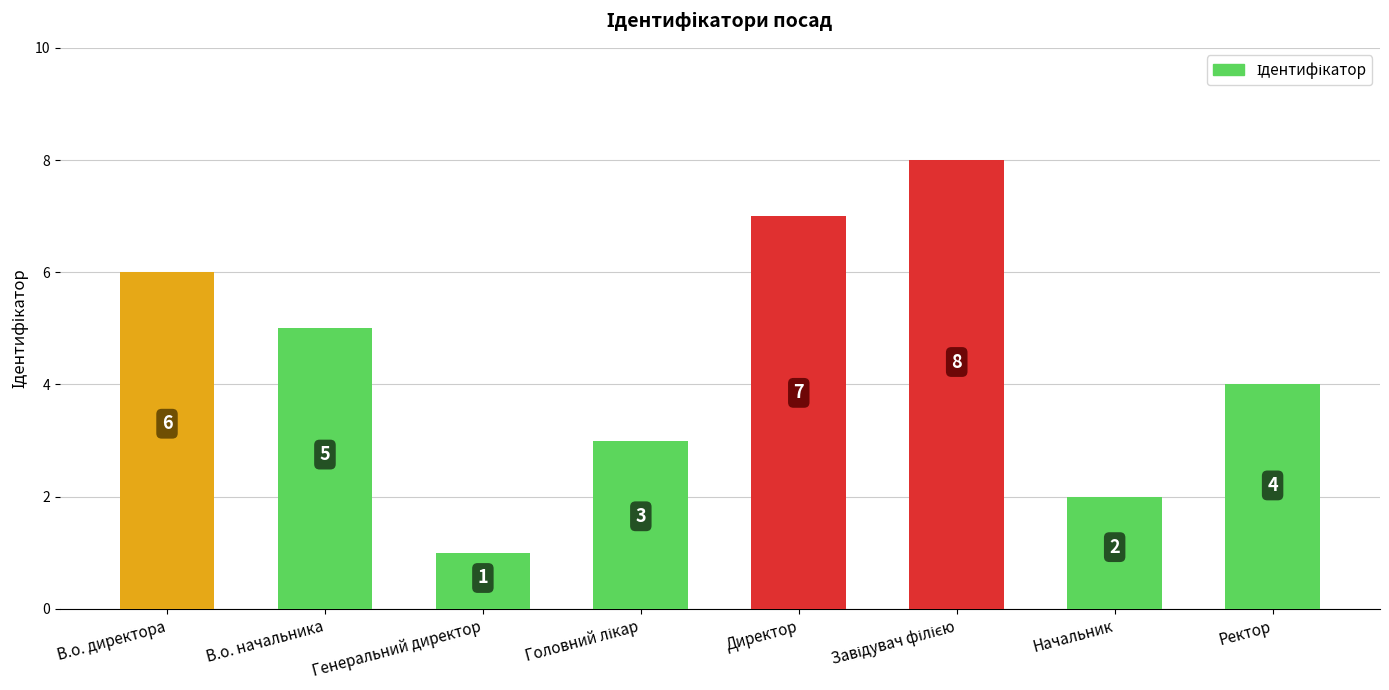

Is it true that the value at Ректор is 4?

True